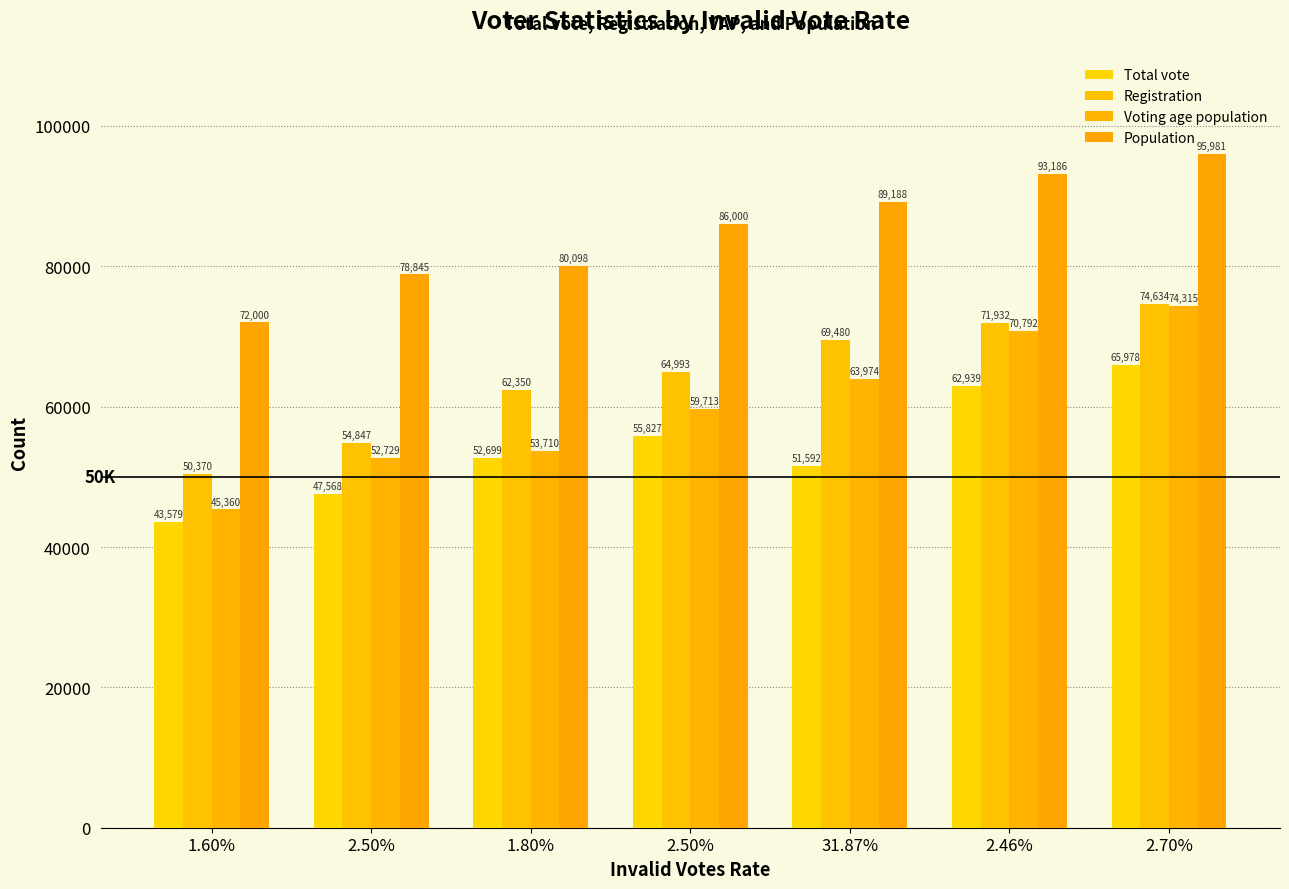

At which category is the sum across all series the highest?

2.70%